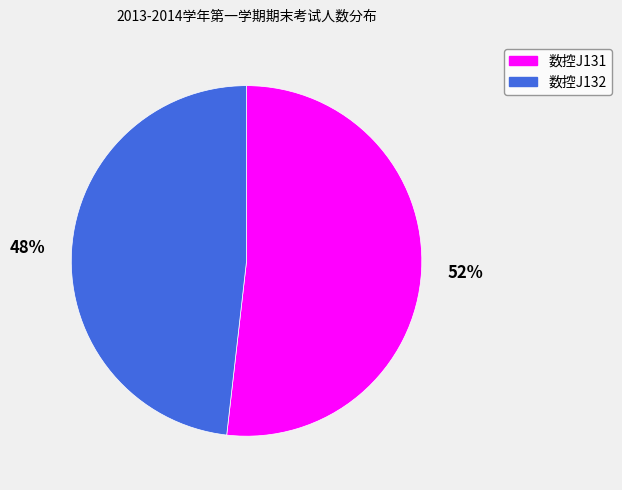

To the nearest percent, what is the combined percentage of 数控J131 and 数控J132?

100%